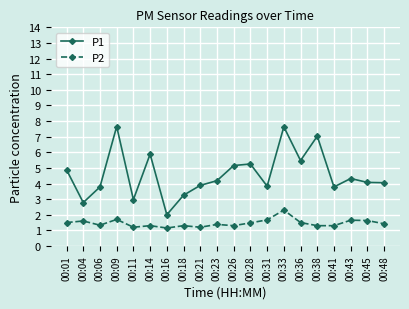

Which series has the largest total across all categories?

P1